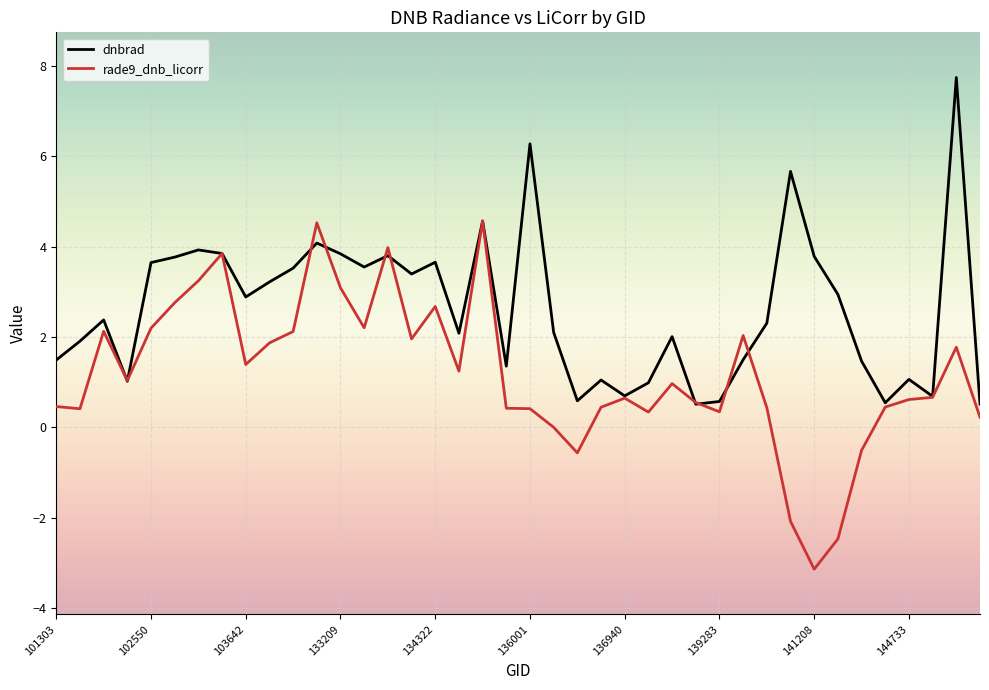

What are all the series names shown in the legend?

dnbrad, rade9_dnb_licorr